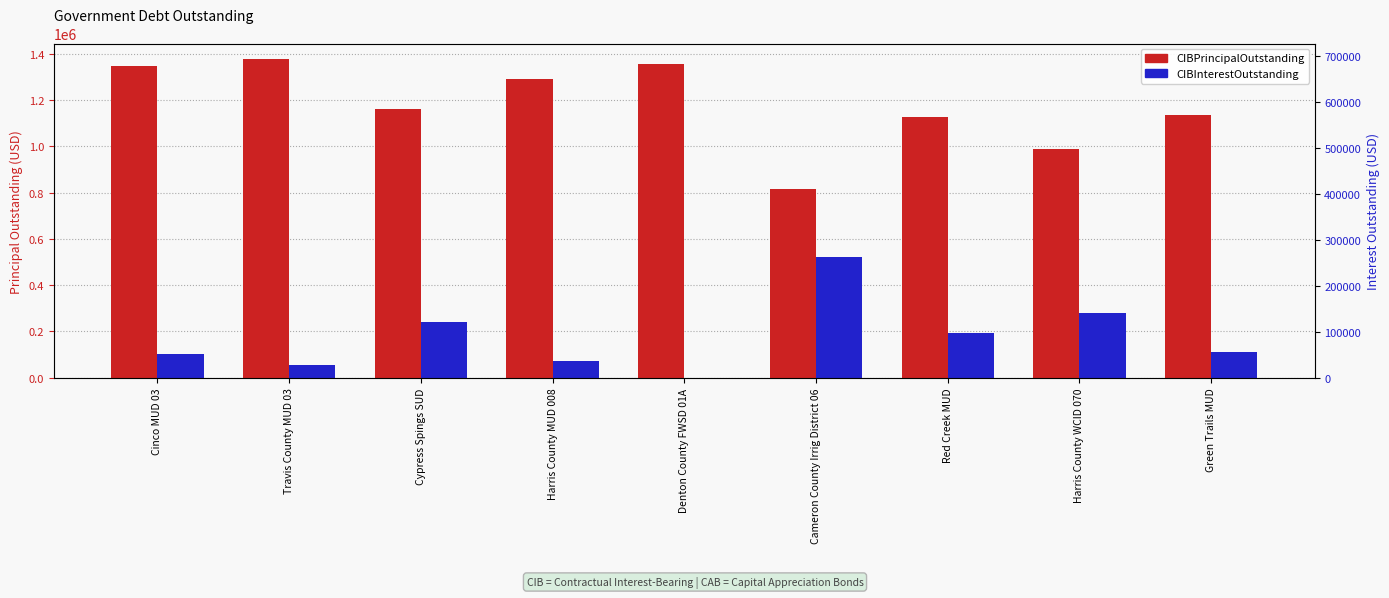

What is the sum of all CIBPrincipalOutstanding values?

10591542.8